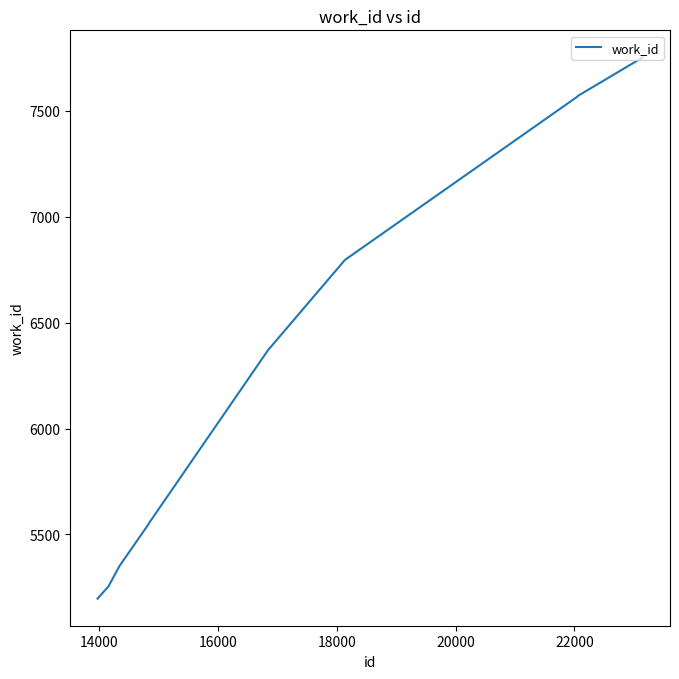

What is the difference between the maximum and minimum values?

2555